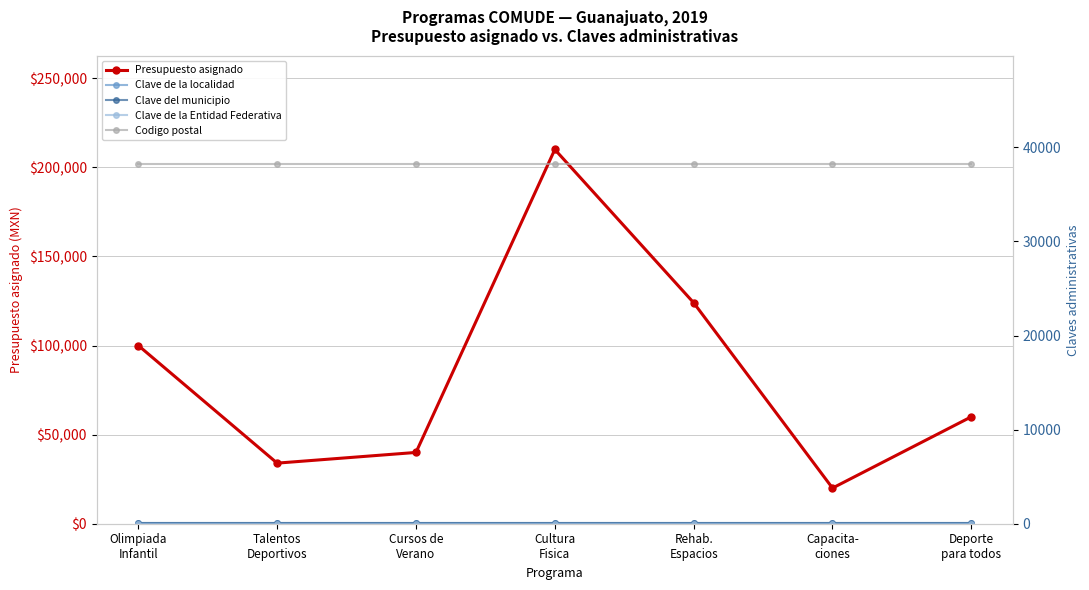

How many distinct data groups are displayed?

5